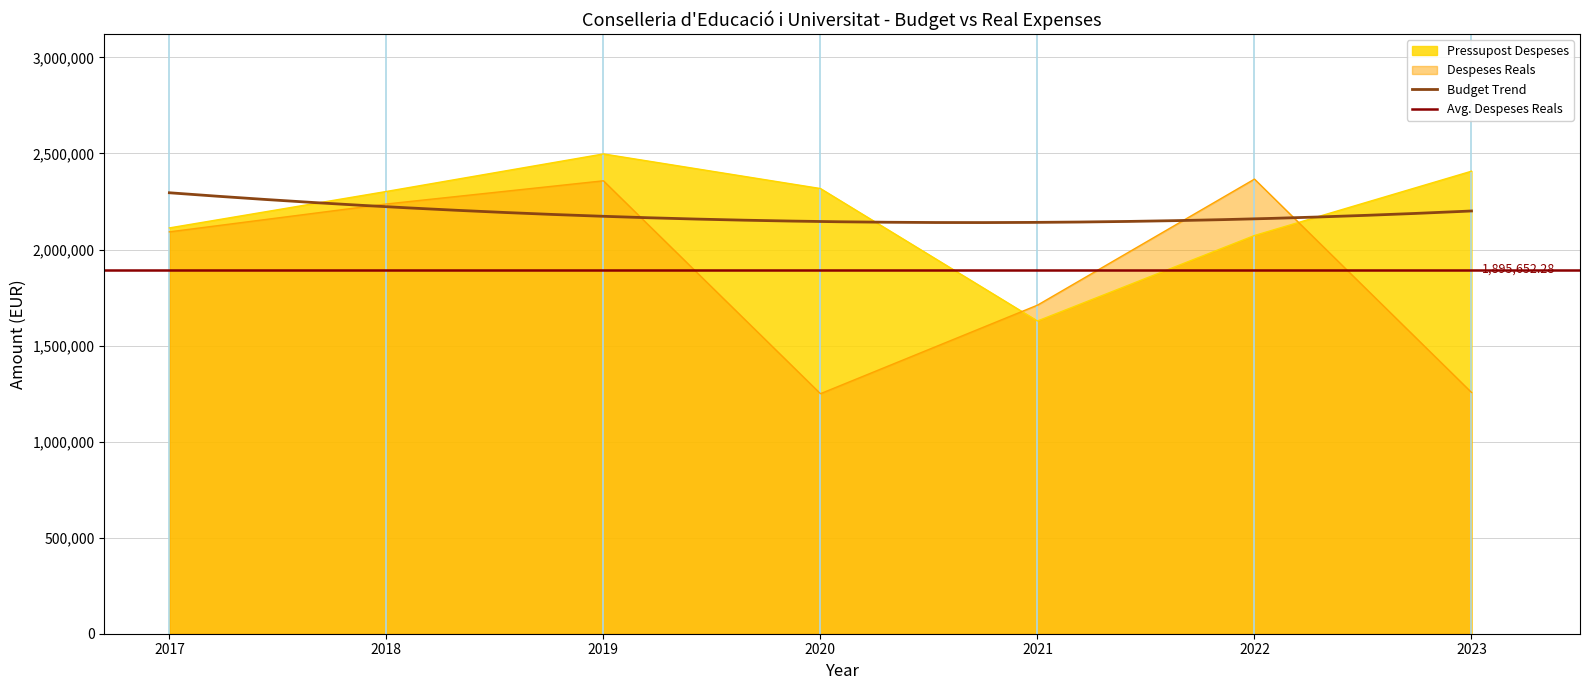

What is the smallest value displayed?

1249529.8